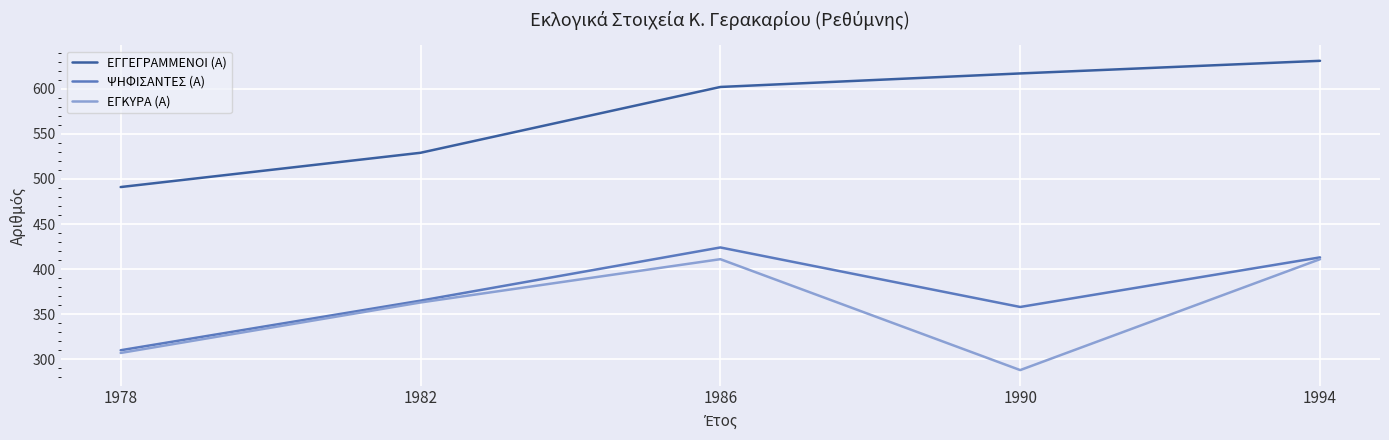

Is it true that ΕΓΚΥΡΑ (Α) equals 411 at 1994?

True